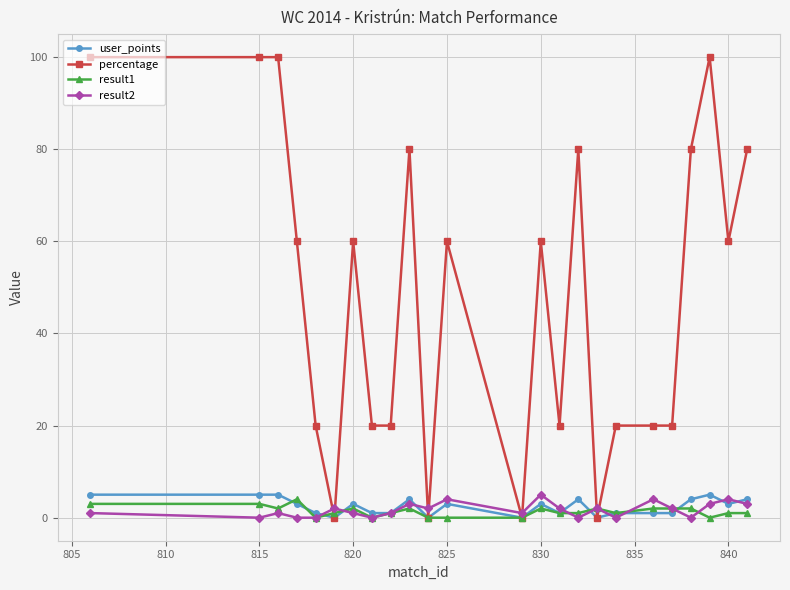

Is this an area chart (filled region under the line)?

No